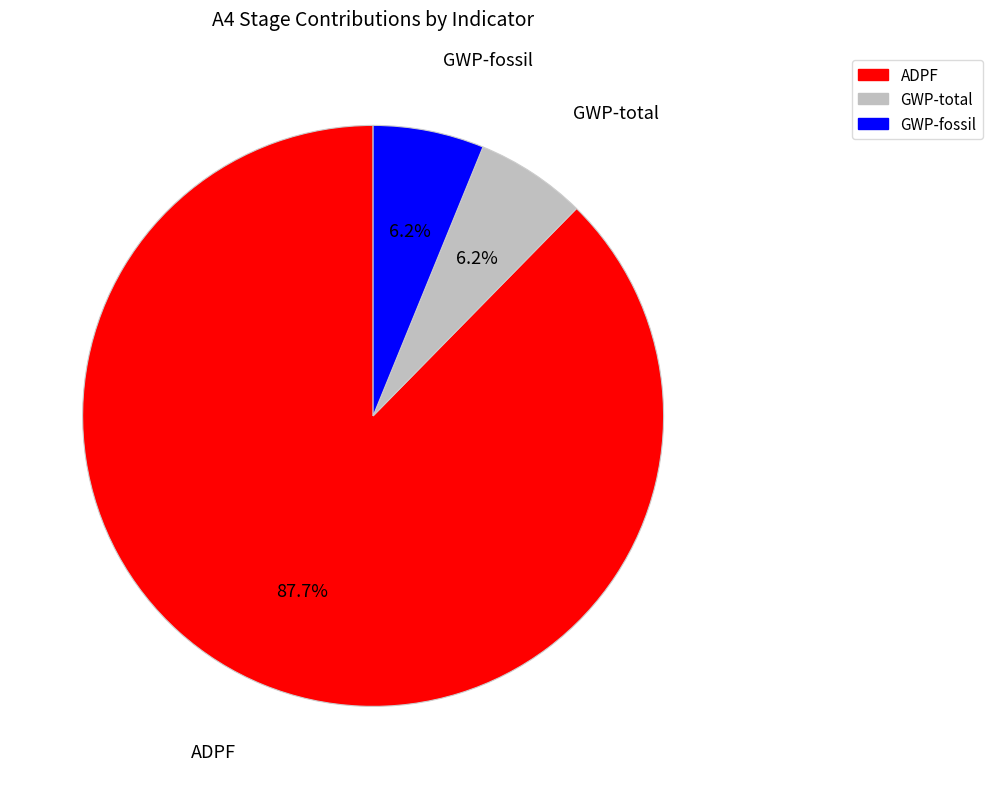

What is the ratio of the value at GWP-fossil to the value at GWP-total?

1.0